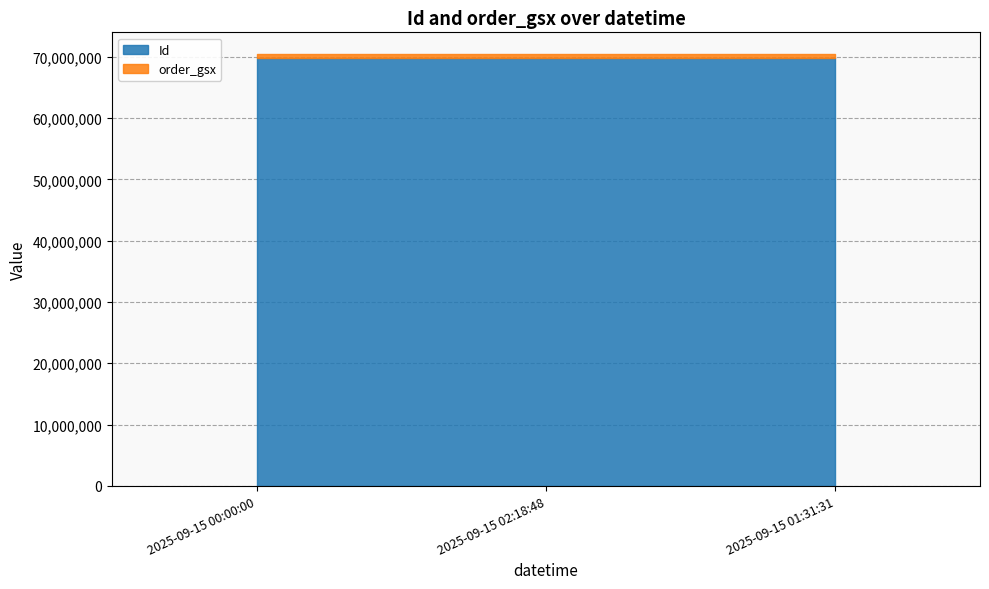

What is the value of the Id point at the 2nd from the left?

69868301